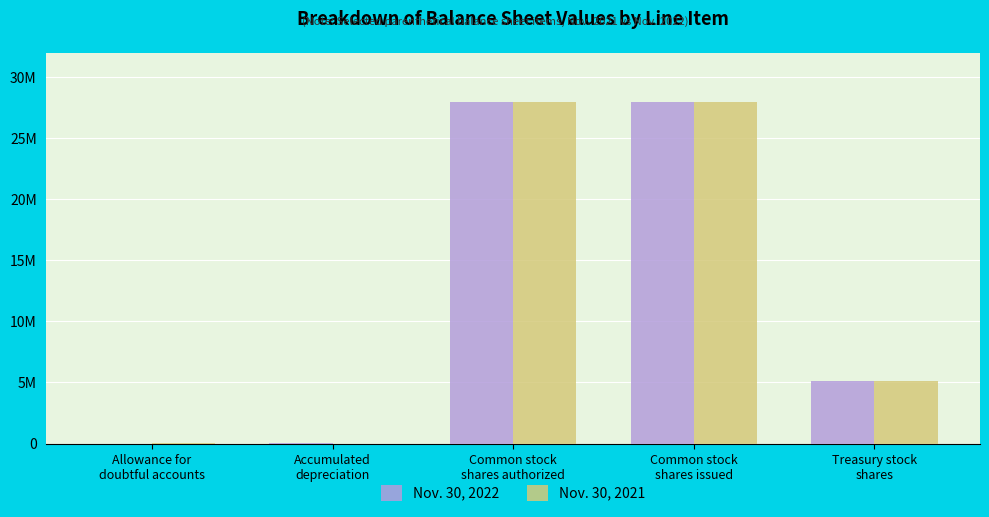

What are all the series names shown in the legend?

Nov. 30, 2022, Nov. 30, 2021